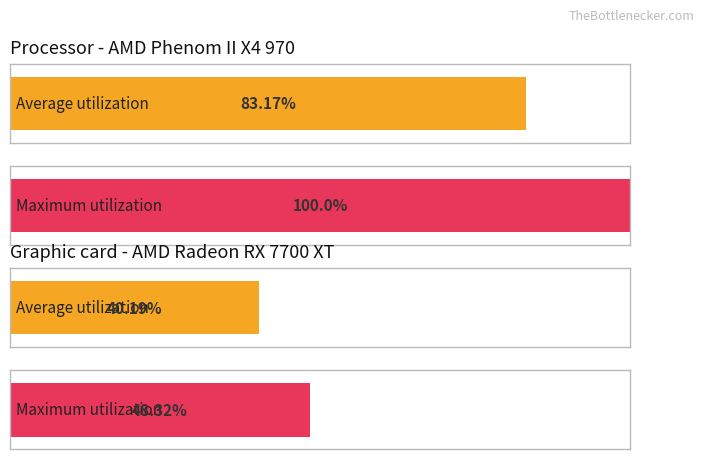

Which series has the widest spread of values?

Maximum utilization